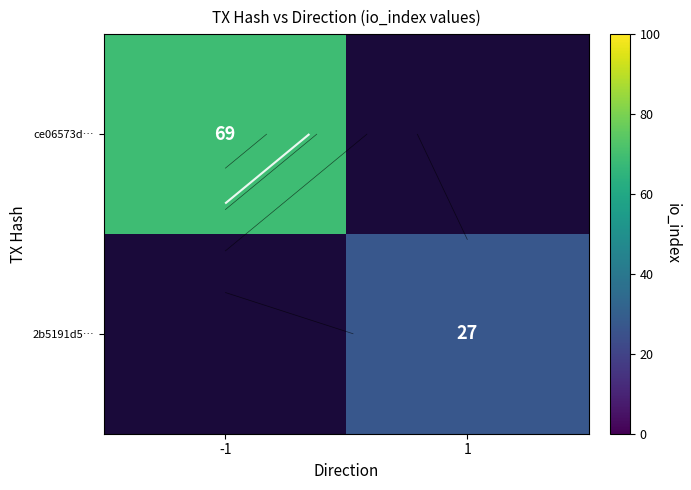

What is the maximum value shown in the chart?

69.0